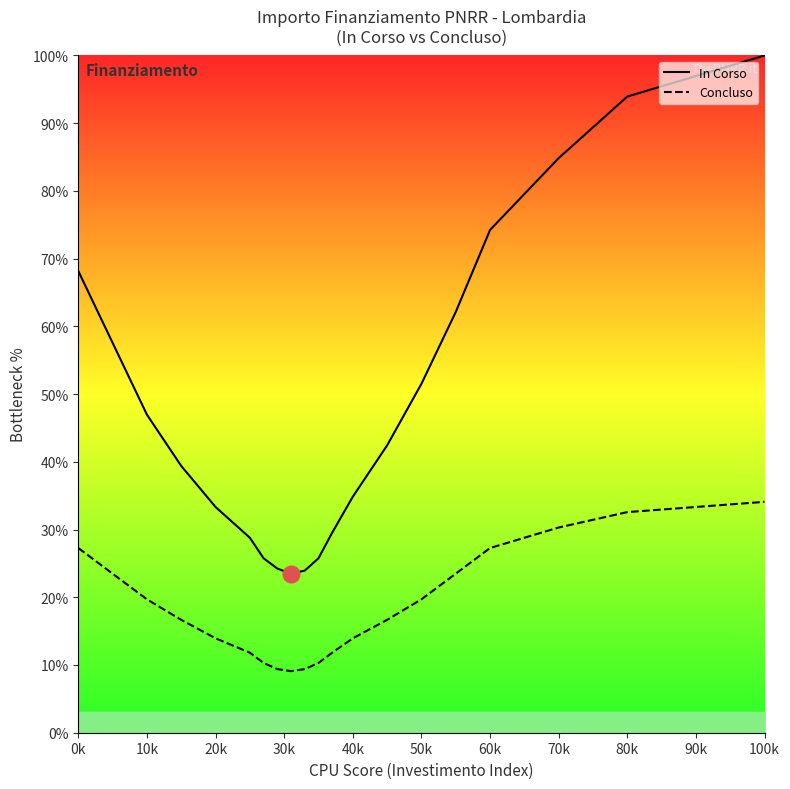

Is the value of In Corso at 20k greater than the value of Concluso at 0k?

Yes